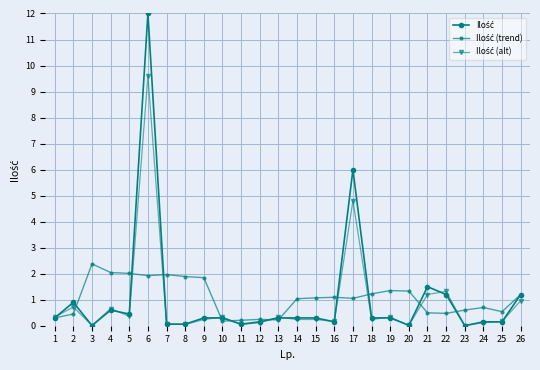

At which category is the sum across all series the highest?

6